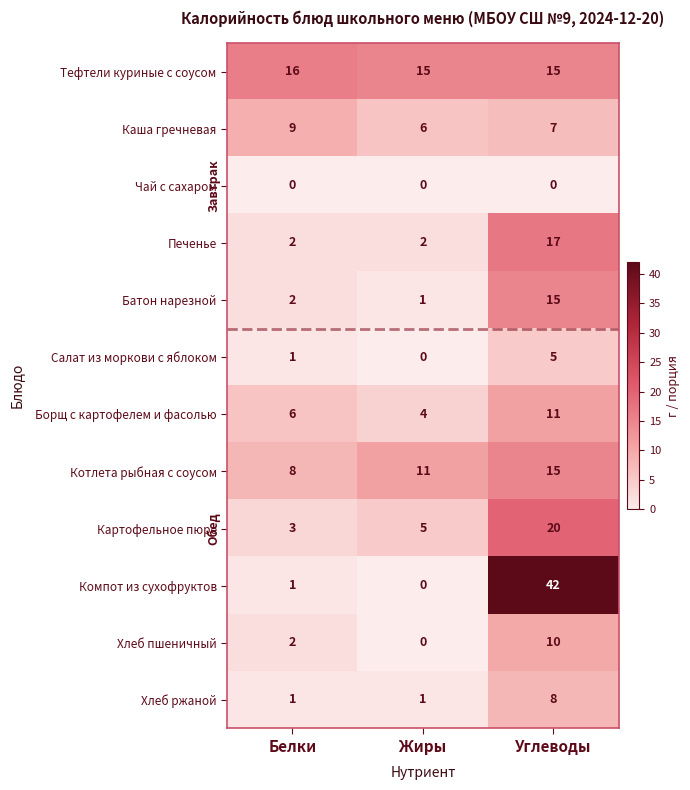

What is the difference between the Печенье values at Жиры and Углеводы?

15